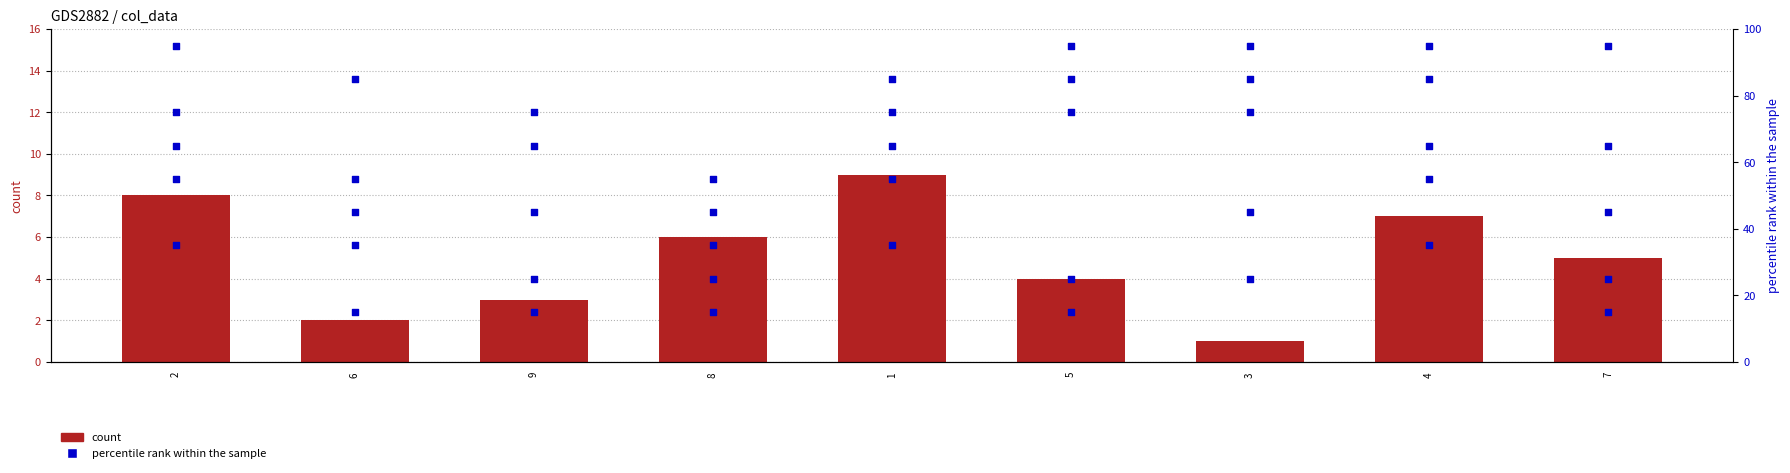

At which category is the sum across all series the highest?

4